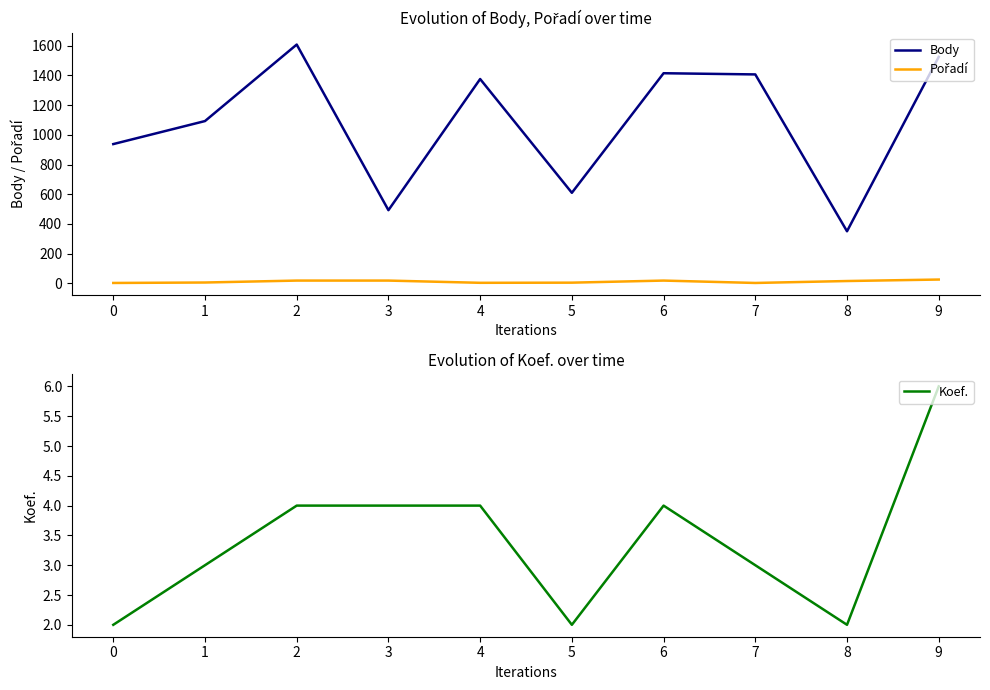

What is the value of the Body point at the 2nd from the left?

1093